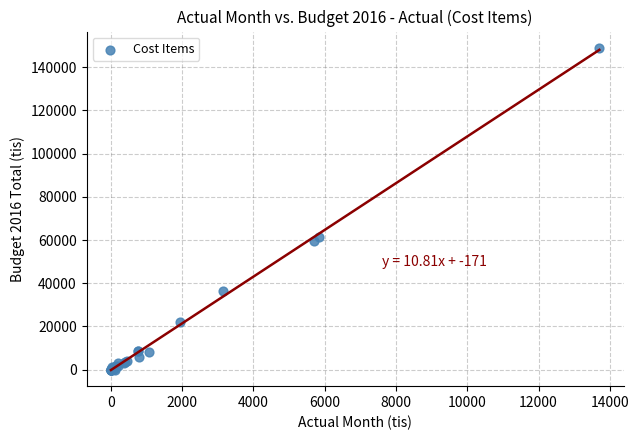

What Y value in the scatter plot is closest to 74519?

61582.1